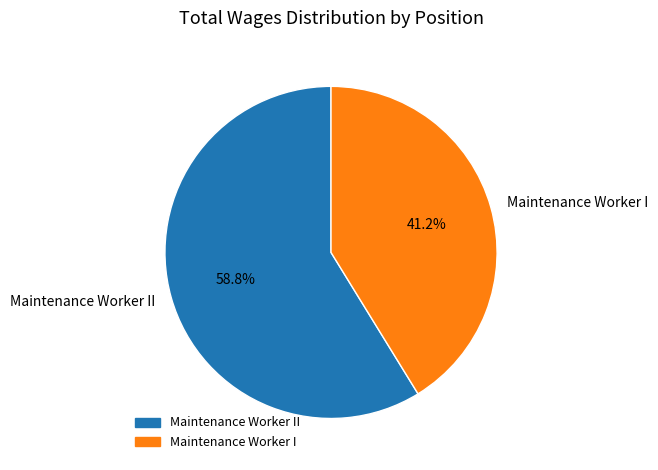

Which slice is the smallest?

Maintenance Worker I